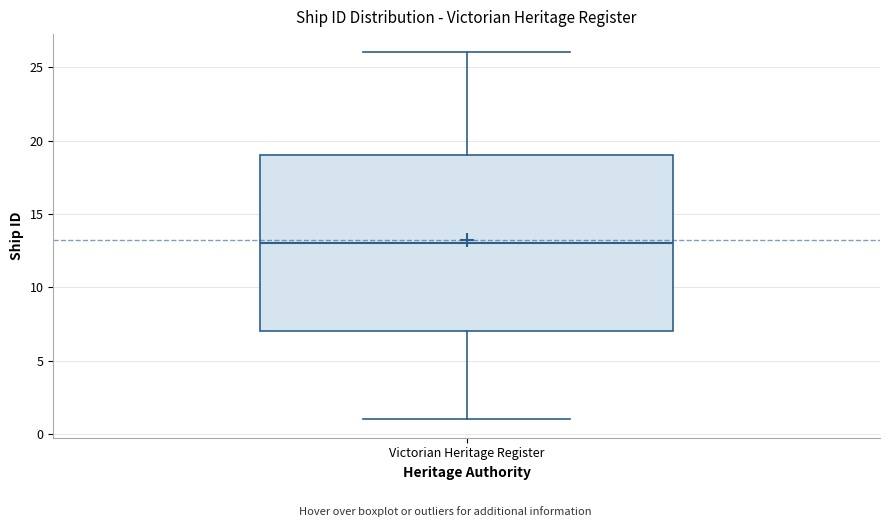

Transcribe this box plot: give where the median line is, the range the box spans, and where the two whiskers end, as read against the y-axis. The values are not printed on the chart, so give them approximately, as read against the axis.

median 13, box 7 to 19, whiskers 1 to 26